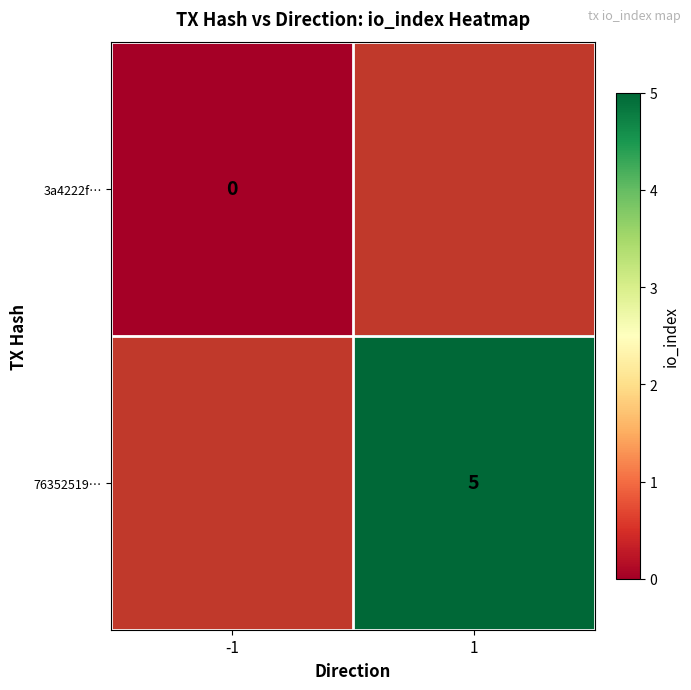

Is it true that 76352519… equals 7 at 1?

False